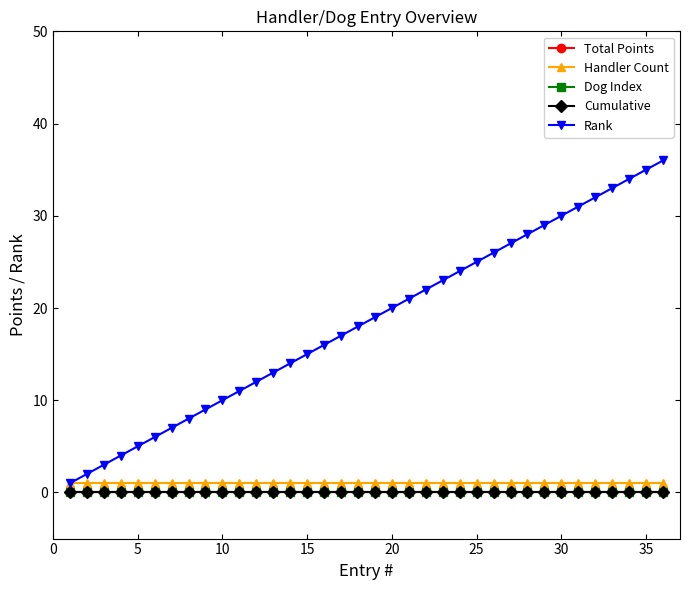

How many lines are shown in the chart?

5